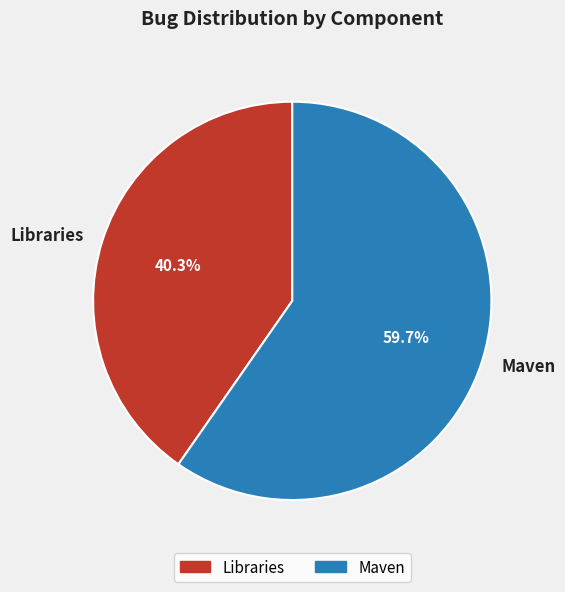

How many slices are in this pie chart?

2